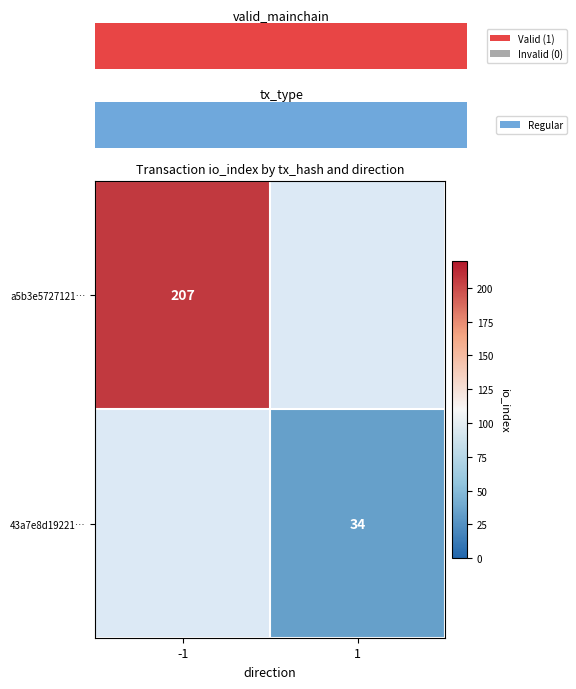

True or false: 43a7e8d19221… has a value of 59 at 1.

False